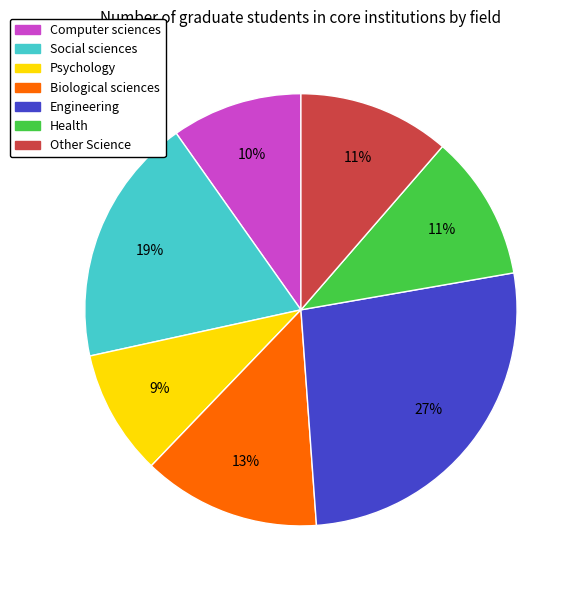

Combined, do Biological sciences and Engineering account for over 50%?

No